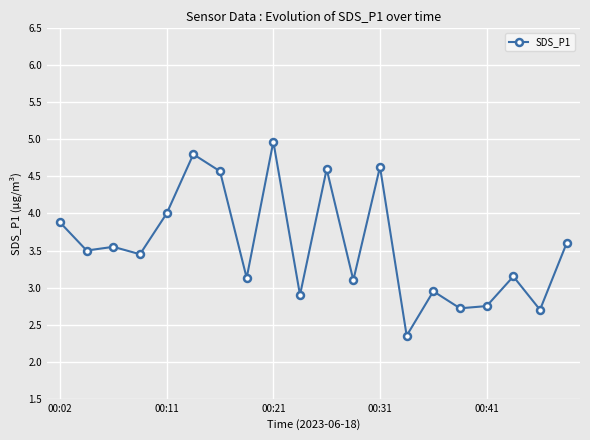

What is the average value?

3.6